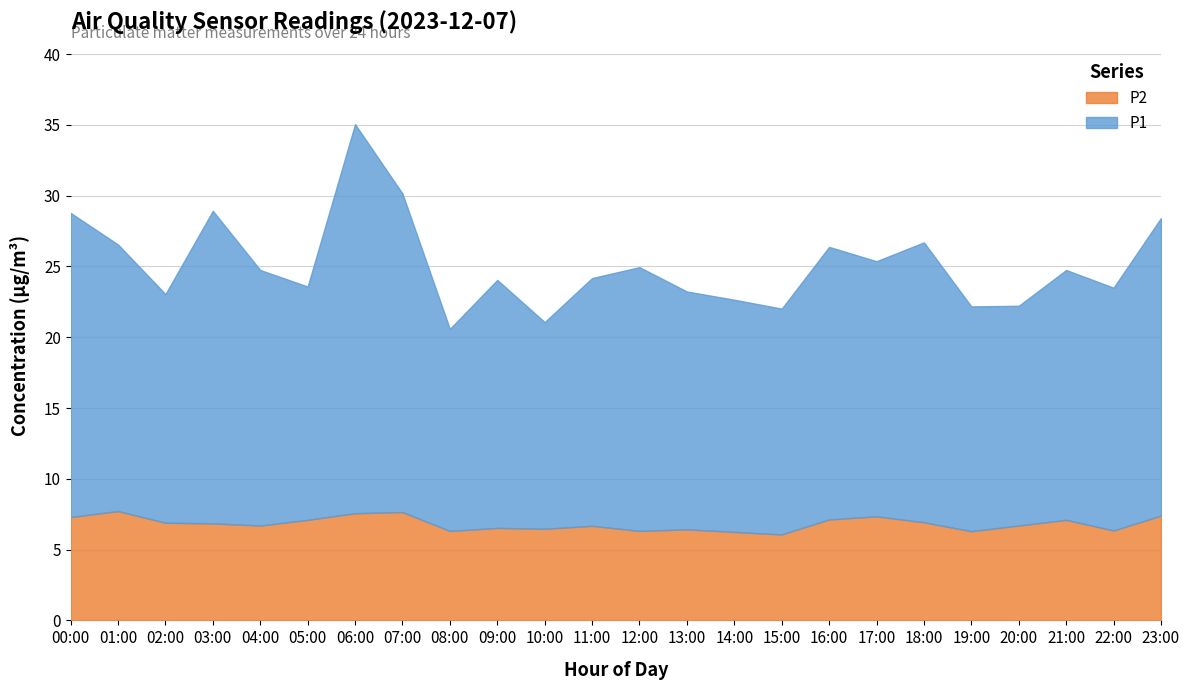

What is the total value across all series at 04:00?

24.8